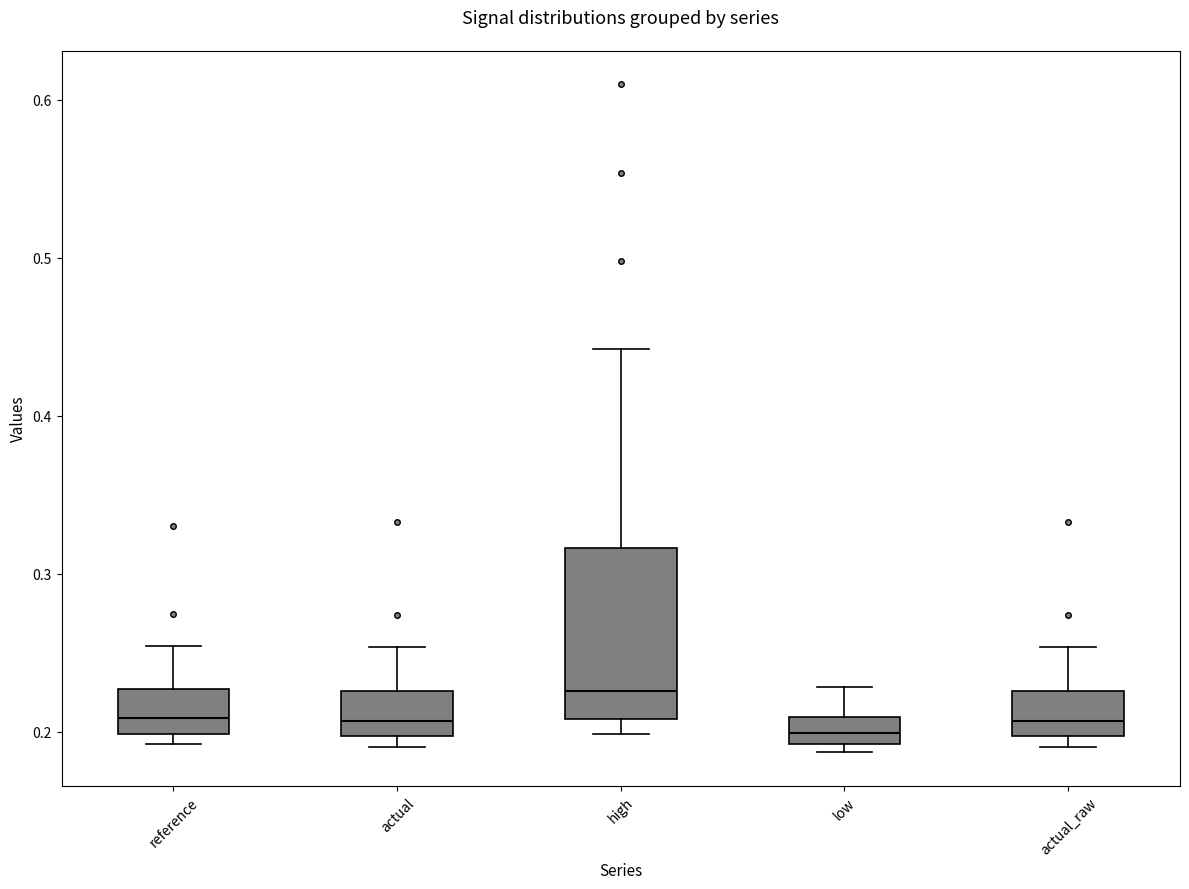

Reading left to right, read every box against the y-axis: the position of its median line, the range the box covers, and the ends of its whiskers. The values are not printed on the chart, so give them approximately, as read against the axis.

reference: median 0.21, box 0.20 to 0.23, whiskers 0.19 to 0.25
actual: median 0.21, box 0.20 to 0.23, whiskers 0.19 to 0.25
high: median 0.23, box 0.21 to 0.32, whiskers 0.20 to 0.44
low: median 0.20, box 0.19 to 0.21, whiskers 0.19 (just below the box's lower edge) to 0.23
actual_raw: median 0.21, box 0.20 to 0.23, whiskers 0.19 to 0.25